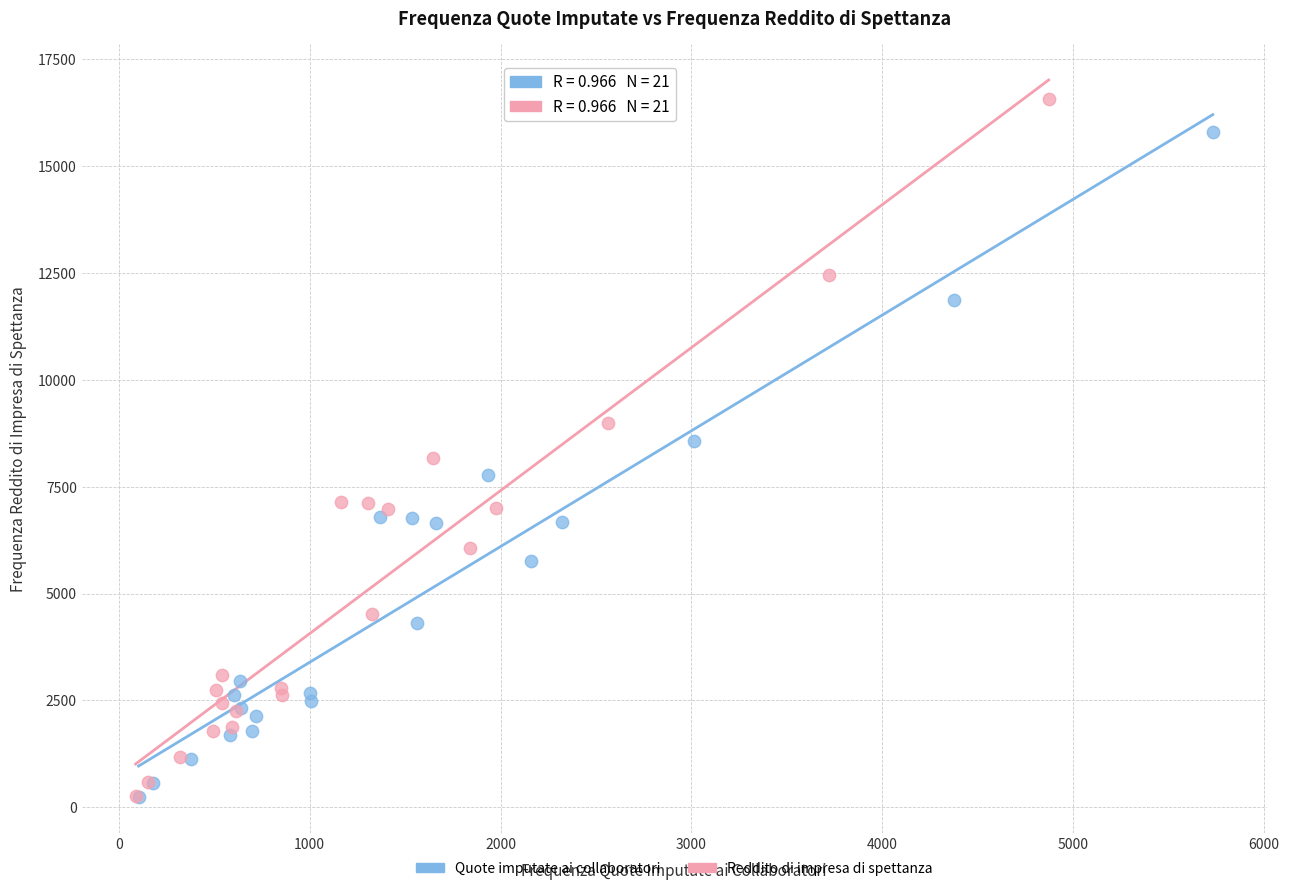

Which series has the widest spread of Y values?

Reddito di impresa di spettanza